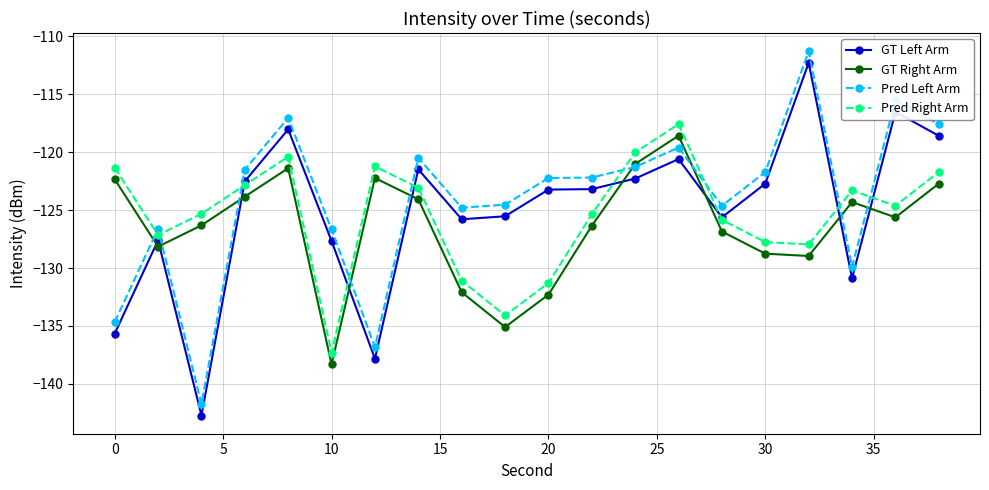

In Pred Left Arm, how many points are higher than both neighbors (excluding endpoints)?

6